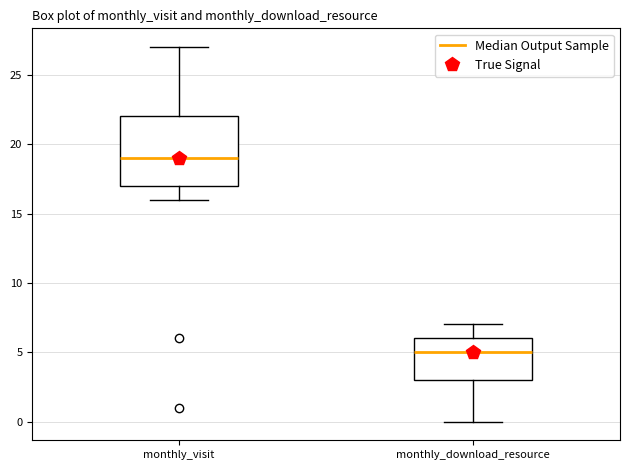

Reading left to right, transcribe this box plot: for each box, give where its median line is, the range the box spans, and where its two whiskers end, as read against the y-axis. The values are not printed on the chart, so give them approximately, as read against the axis.

monthly_visit: median 19, box 17 to 22, whiskers 16 to 27
monthly_download_resource: median 5, box 3 to 6, whiskers 0 to 7